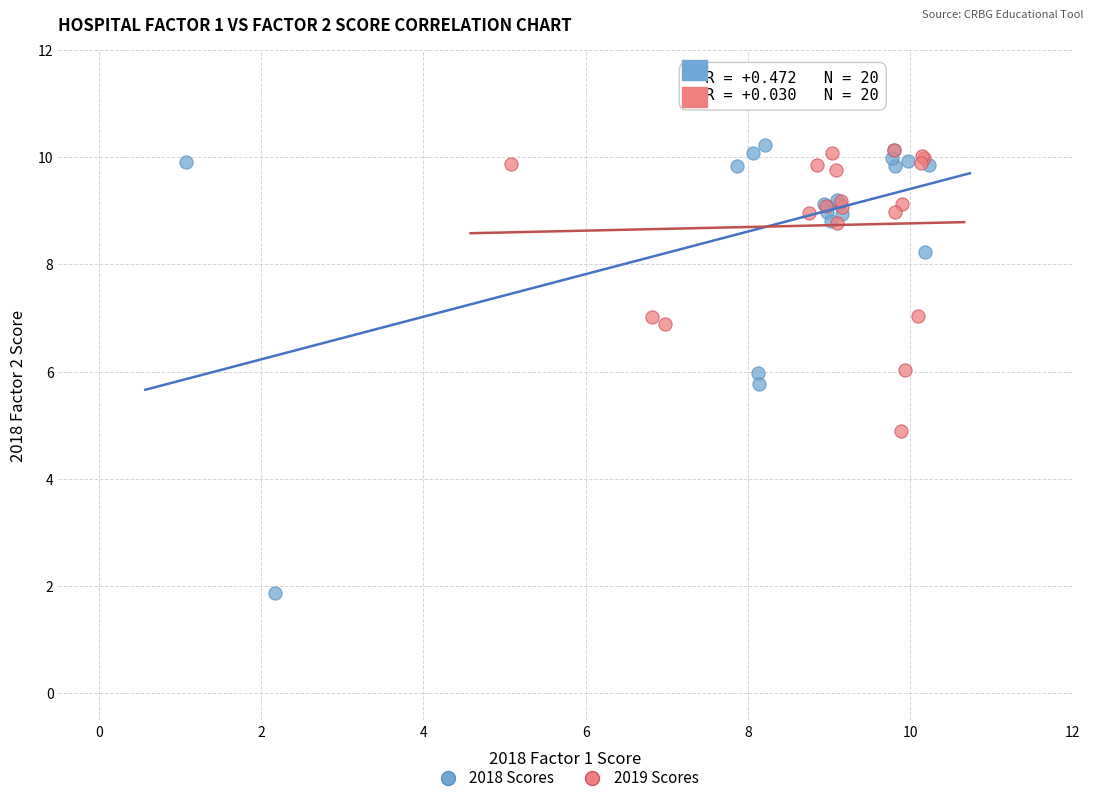

Which series has the widest spread of Y values?

2018 Scores